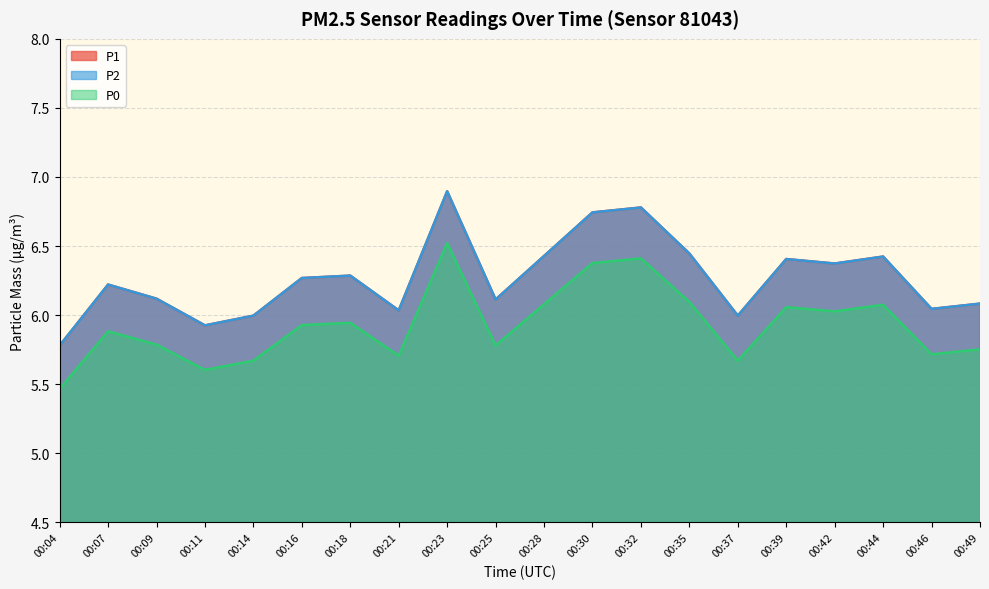

List the series in order of their peak value, highest first.

P1, P2, P0